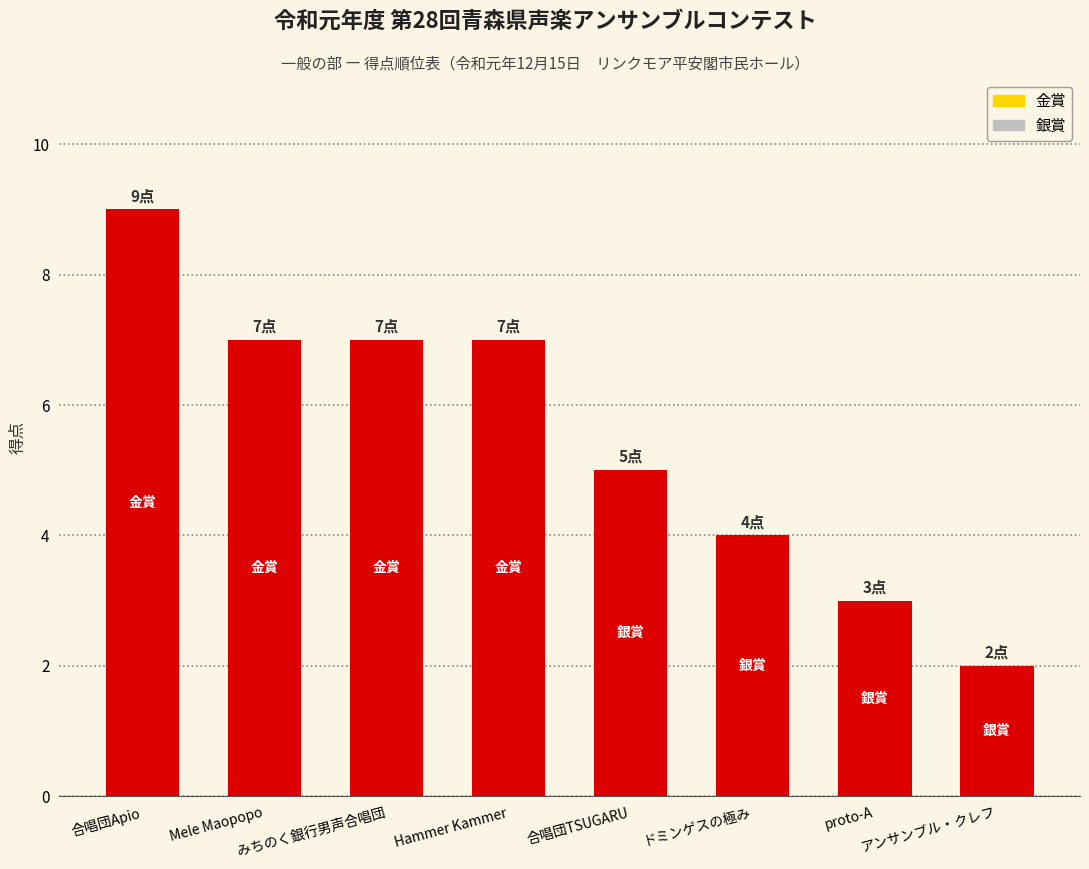

What is the average value?

6